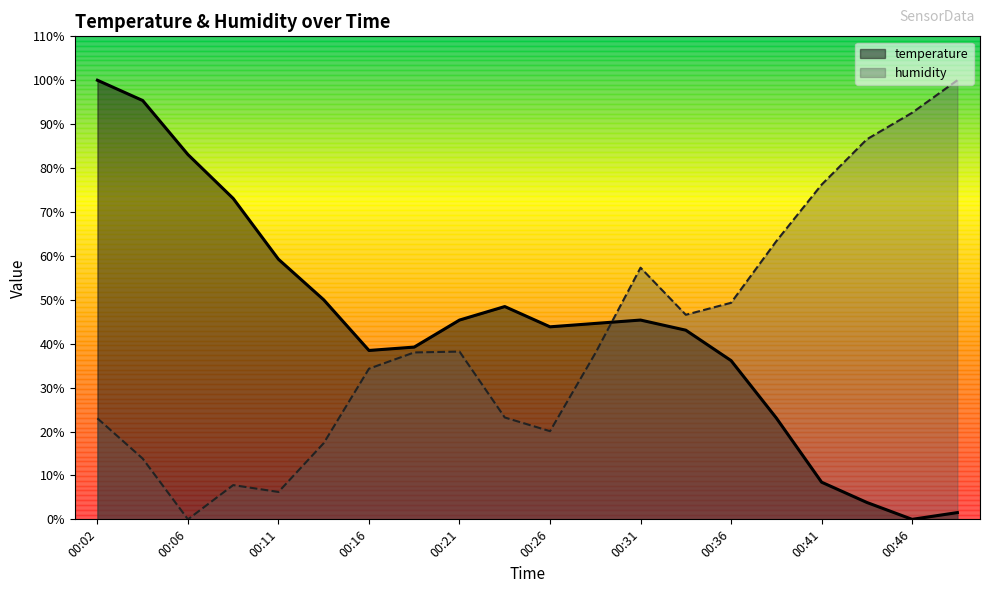

Does the chart have visible grid lines?

No